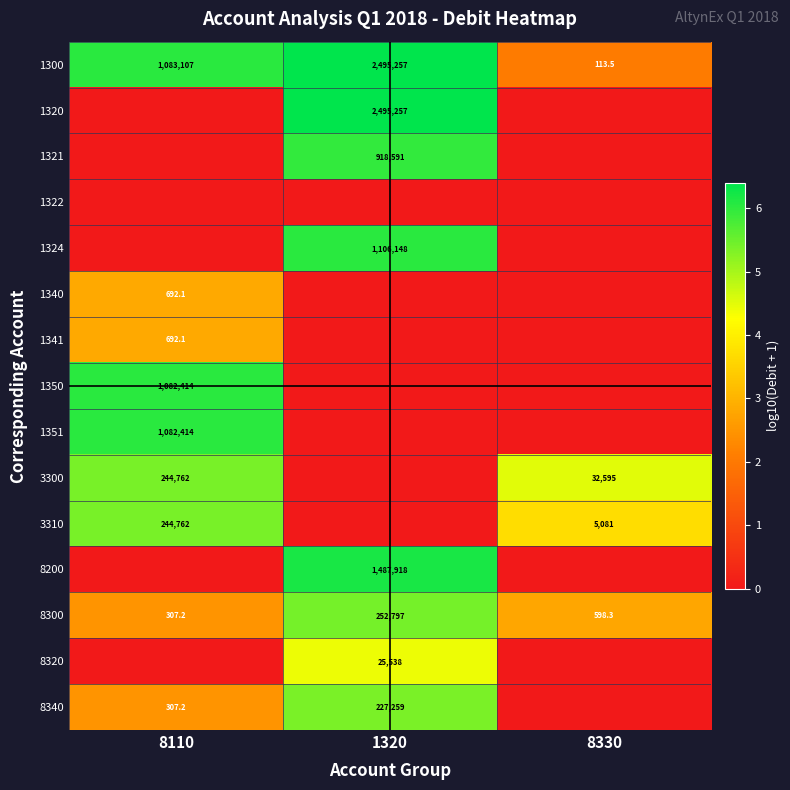

True or false: 1324 has a value of 282065.7 at 1320.

False